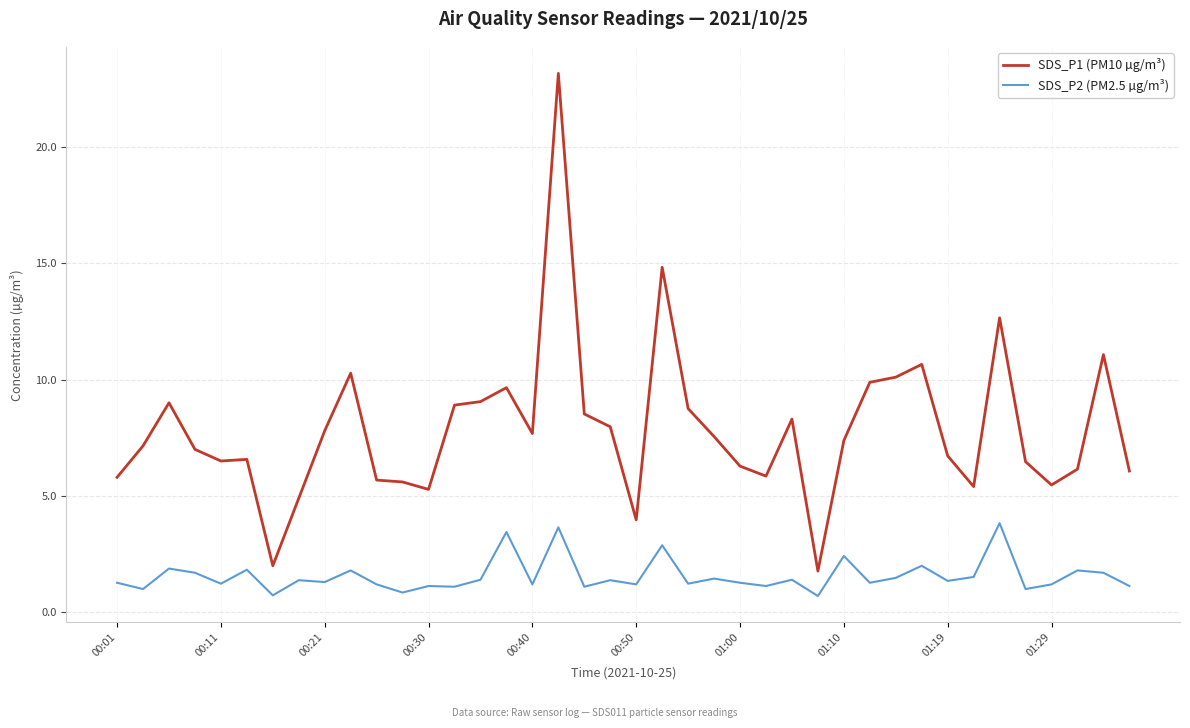

At how many categories does at least one series exceed 16?

1